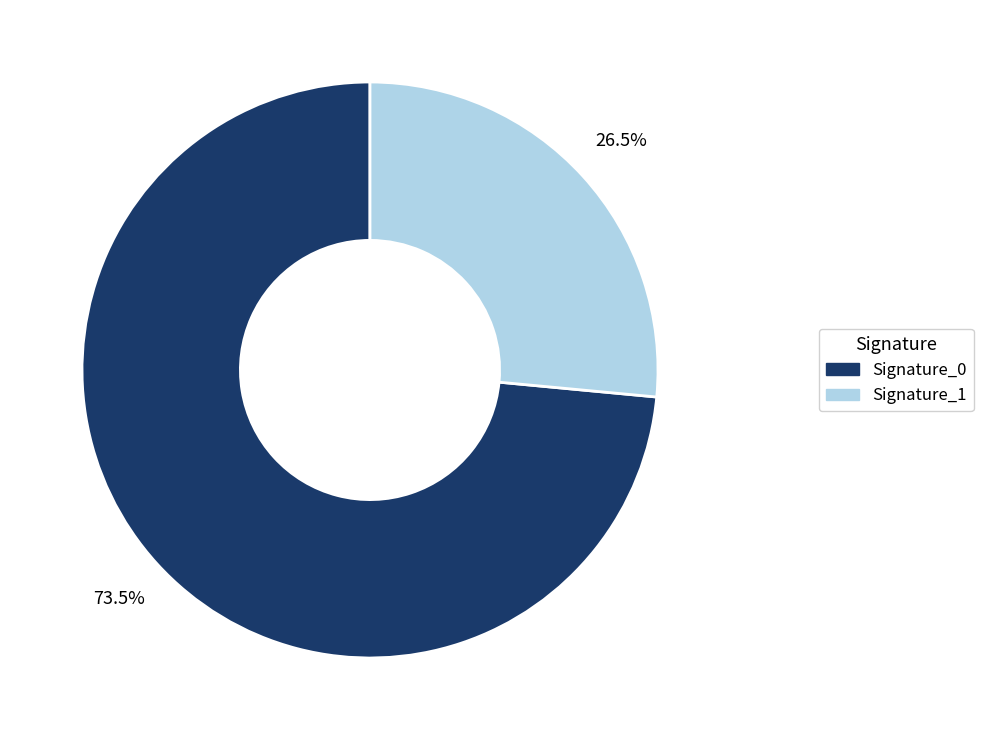

Is there a majority slice in this chart?

Yes